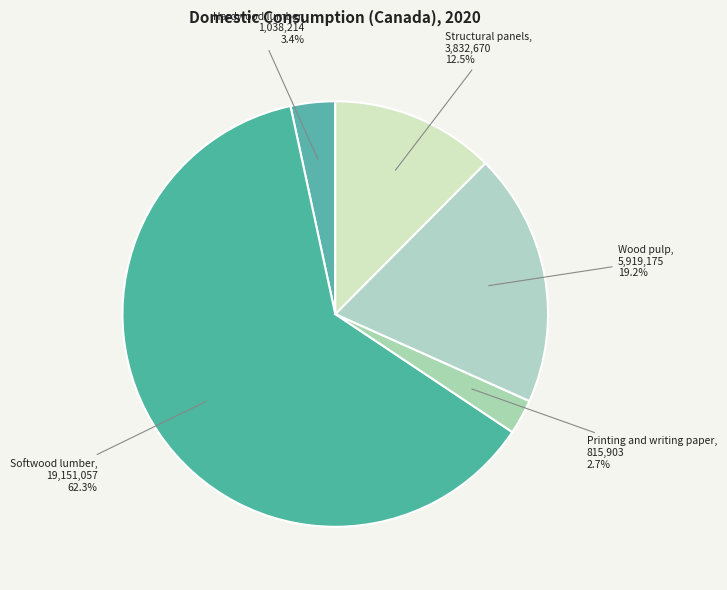

Between Structural panels and Hardwood lumber, which is larger?

Structural panels